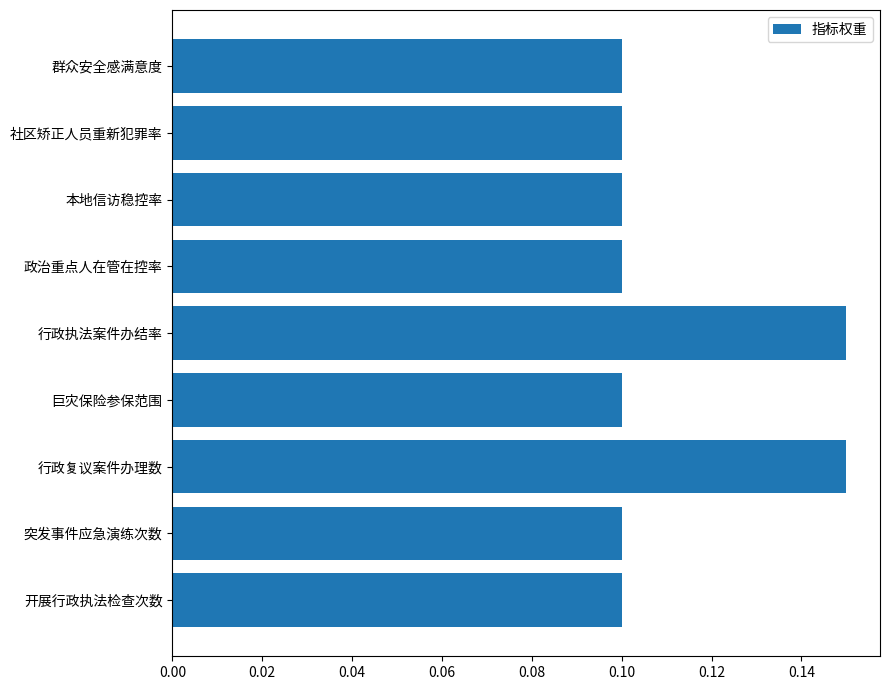

Count the values in the range 0 to 1.

9